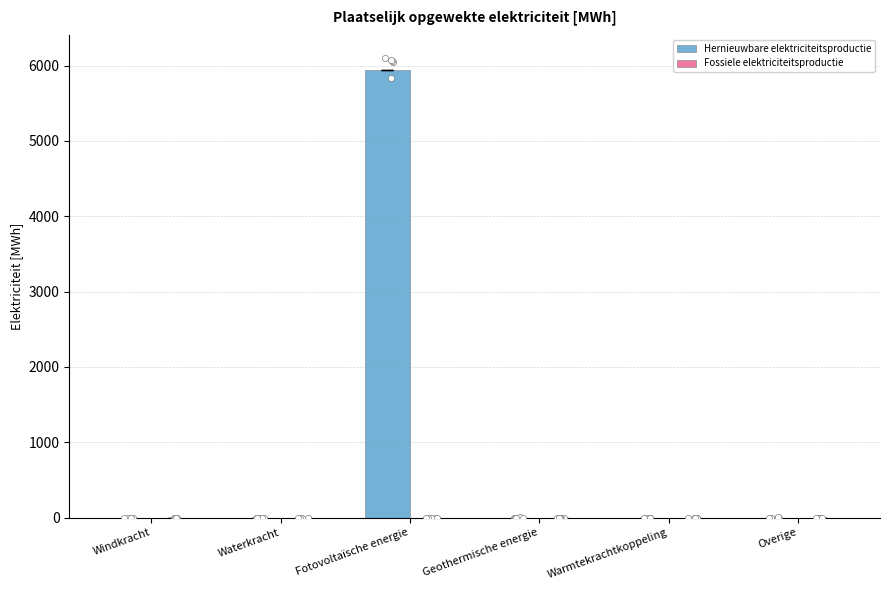

At which category is the sum across all series the highest?

Fotovoltaïsche energie